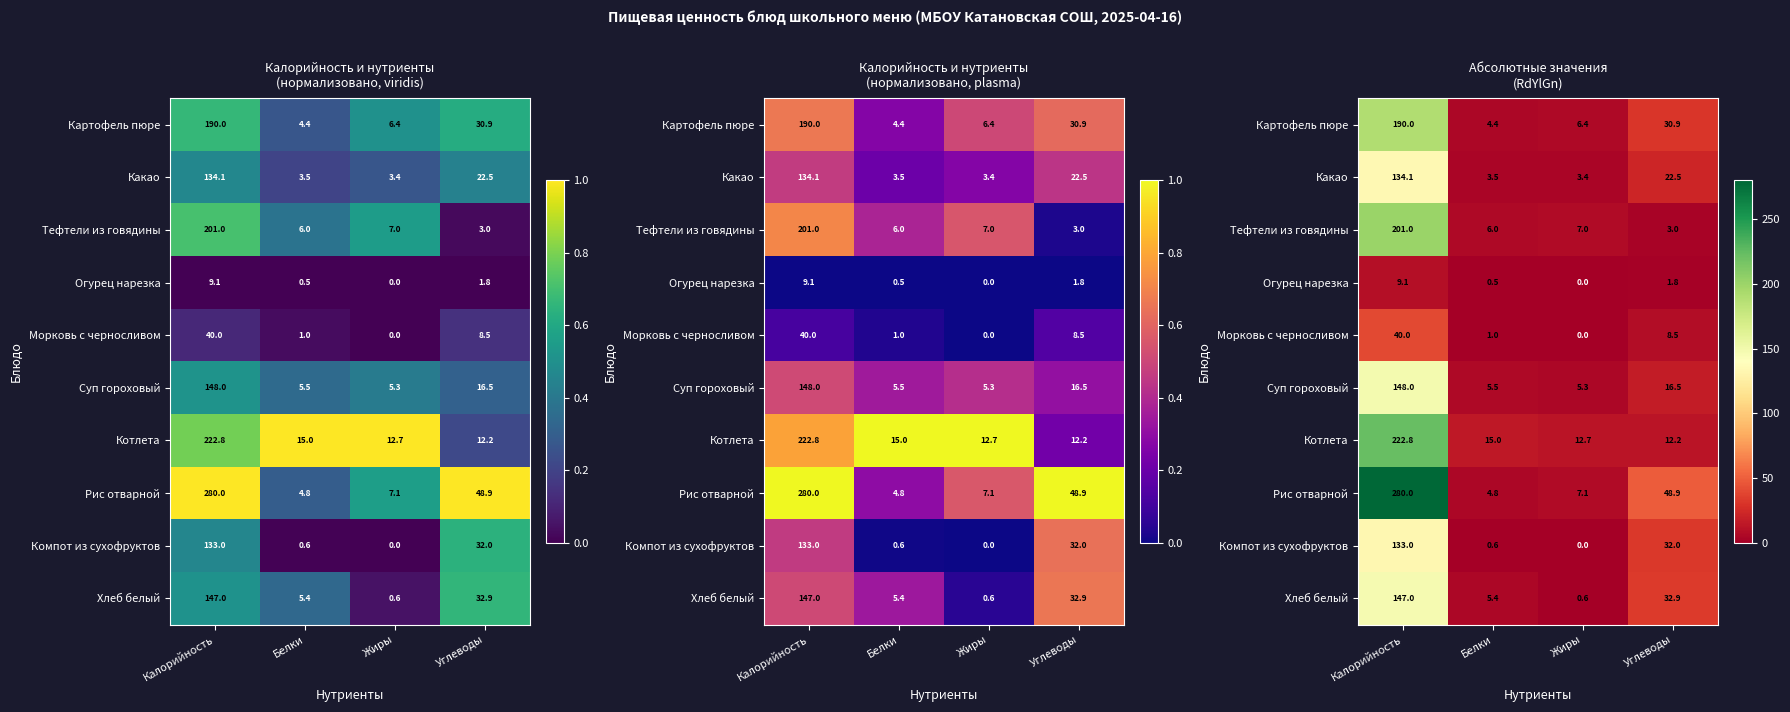

Rank the categories by Рис отварной value from lowest to highest.

Белки, Жиры, Углеводы, Калорийность